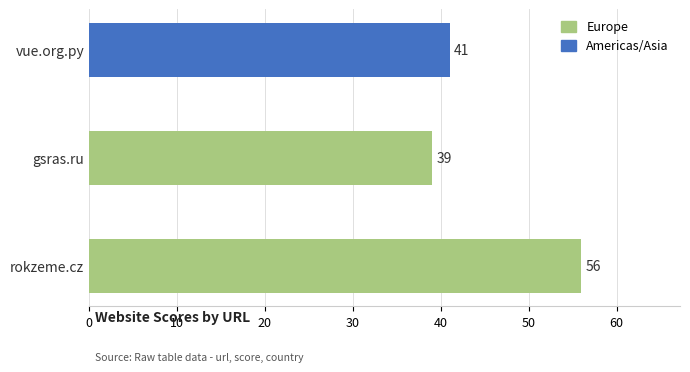

What is the sum of all values?

136